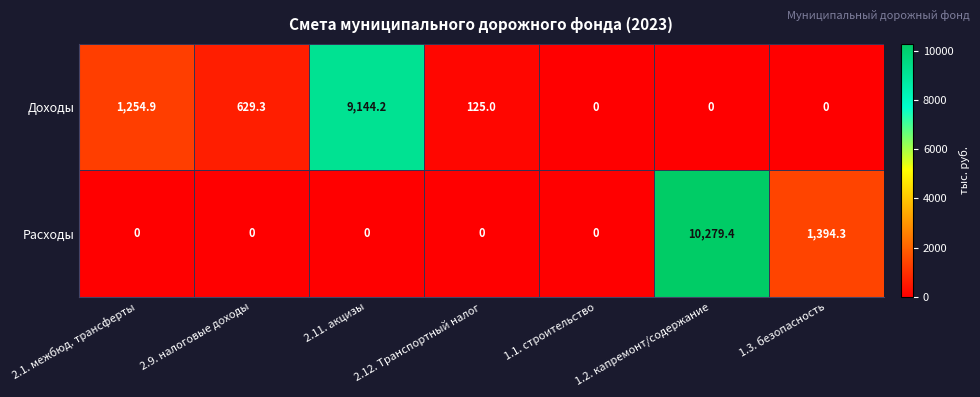

What is the greatest value displayed?

10279.4